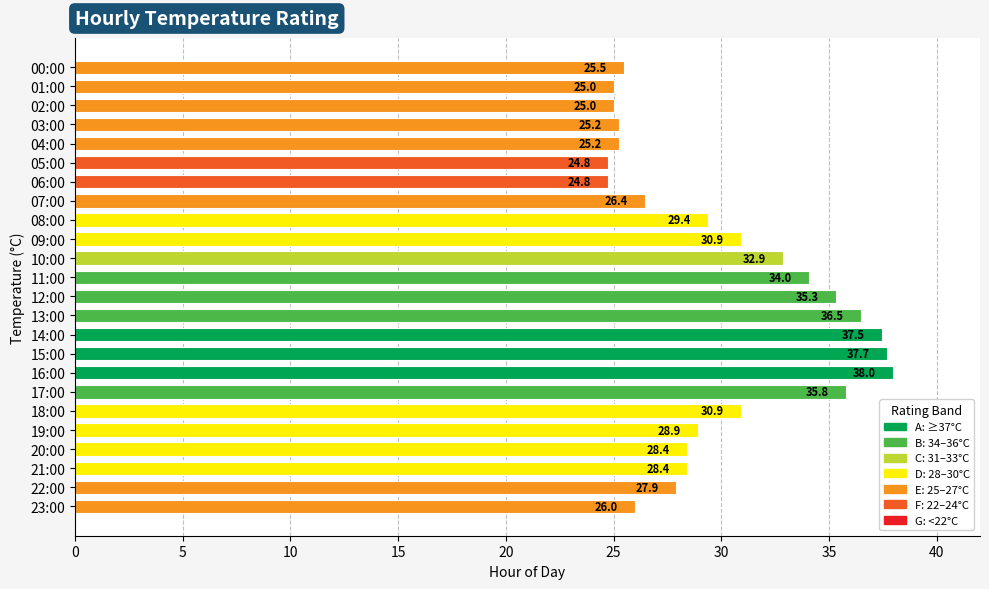

What is the average value?

30.0